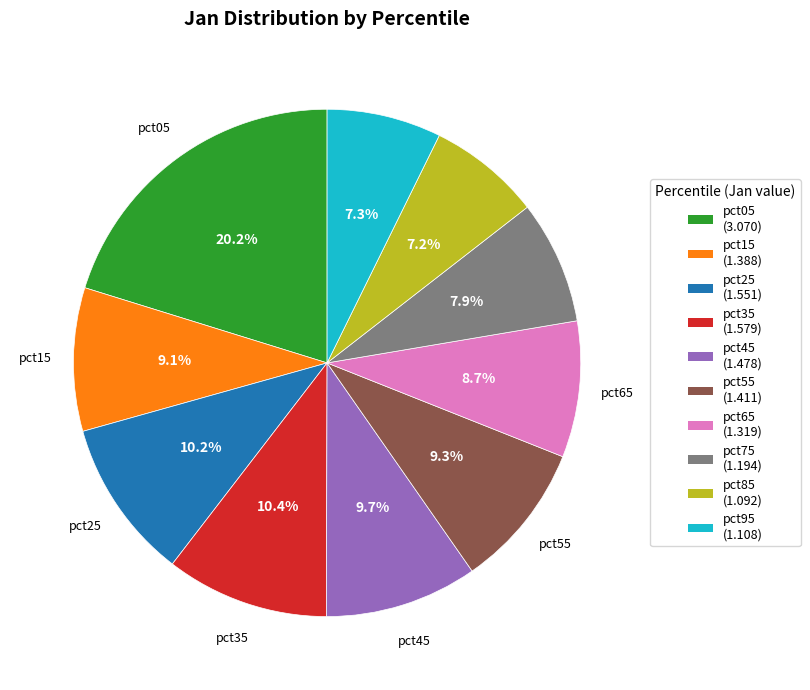

Does pct15 represent more than half of the total?

No